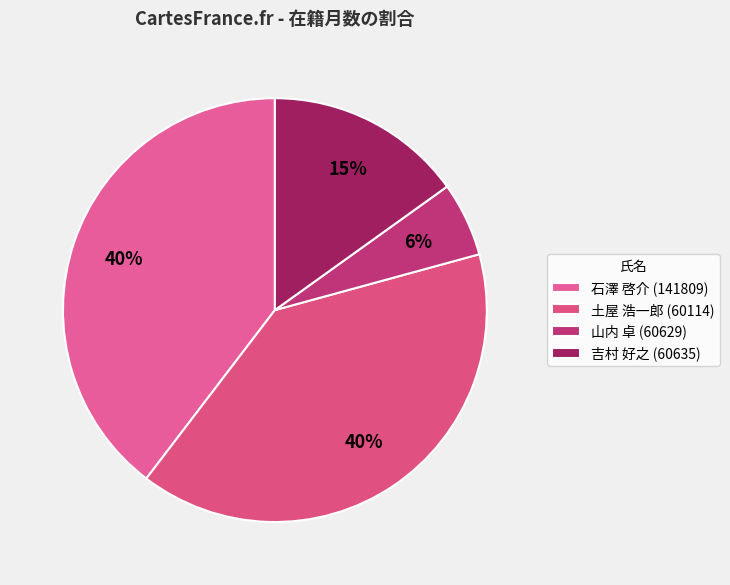

Rank the categories by value from highest to lowest.

石澤 啓介
(141809), 土屋 浩一郎
(60114), 吉村 好之
(60635), 山内 卓
(60629)